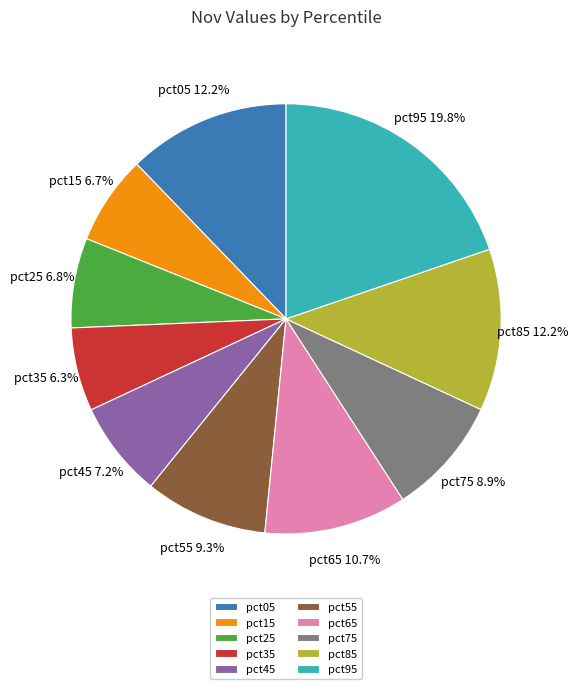

What portion of the pie excludes pct15?

93.3%